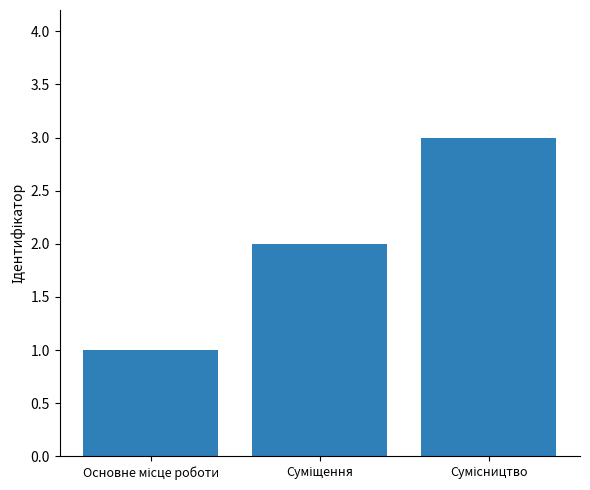

What is the sum of all values?

6